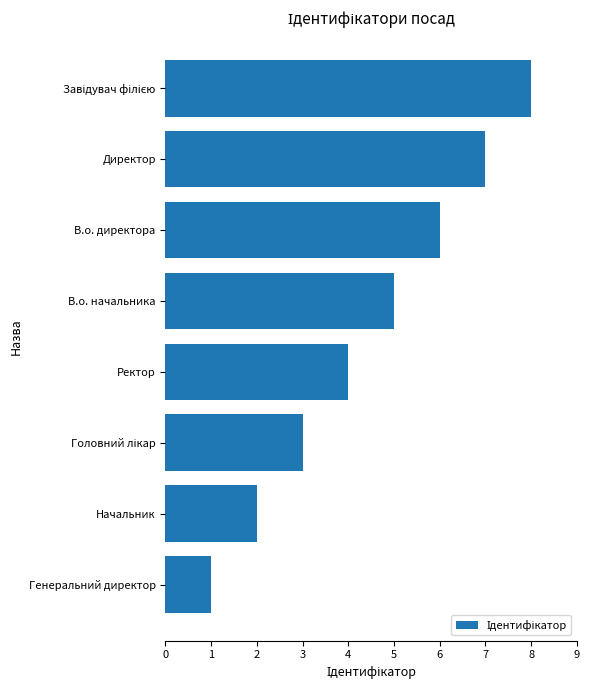

What is the maximum value shown in the chart?

8